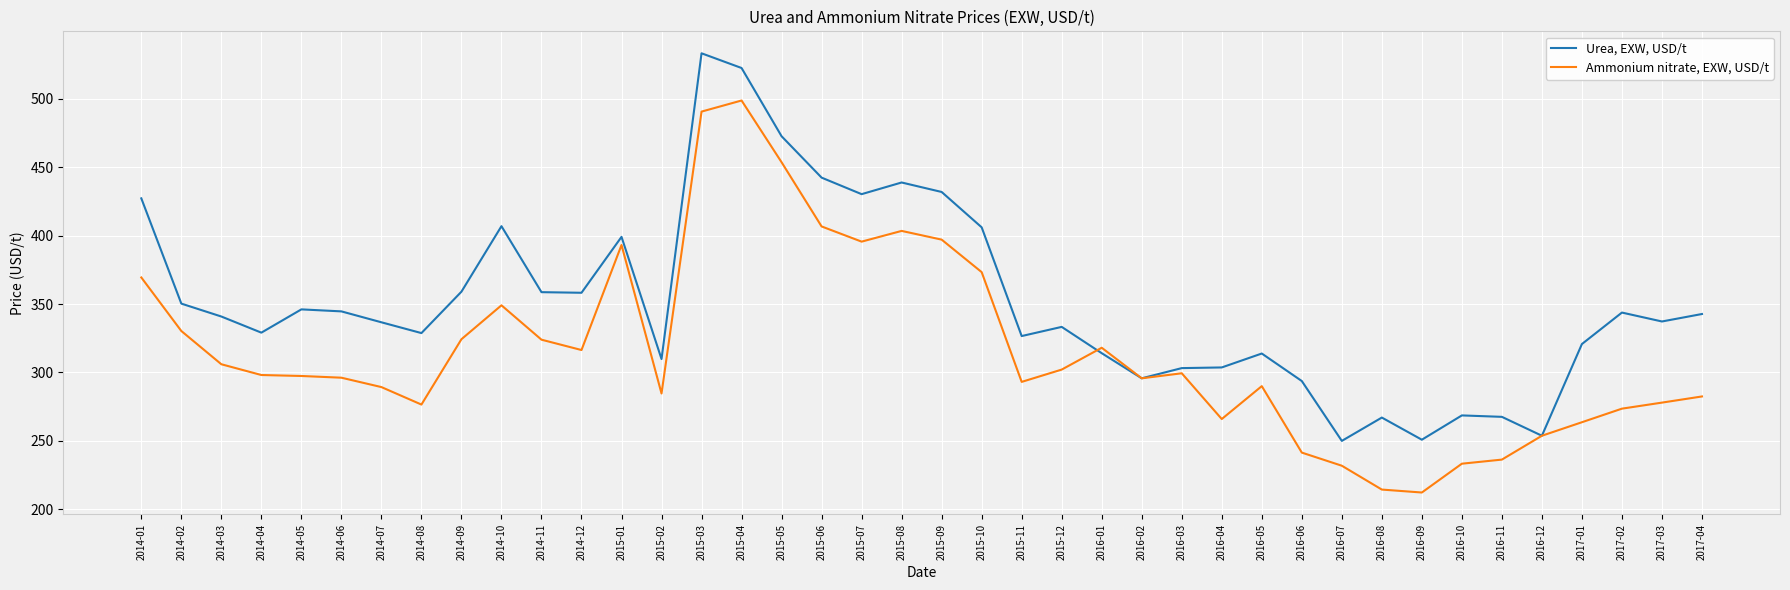

What is the spread (max minus min) of values at 2016-04?

37.7